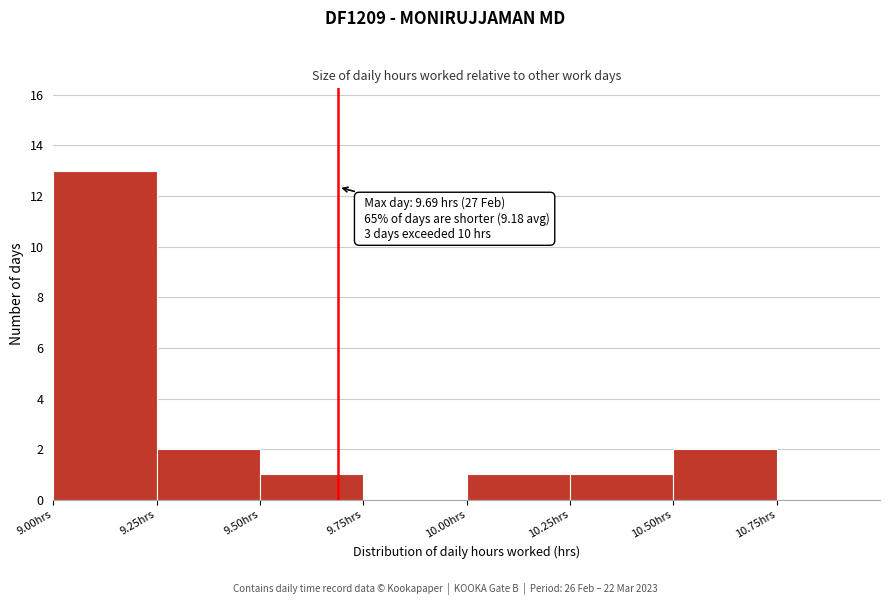

Over which range of the x-axis is the bar tallest?

9.00 to 9.25